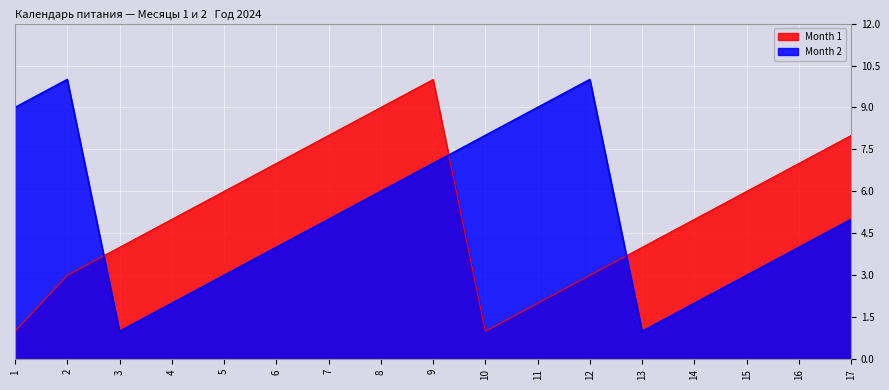

The value of Month 2 at 3 is 2. True or false?

False